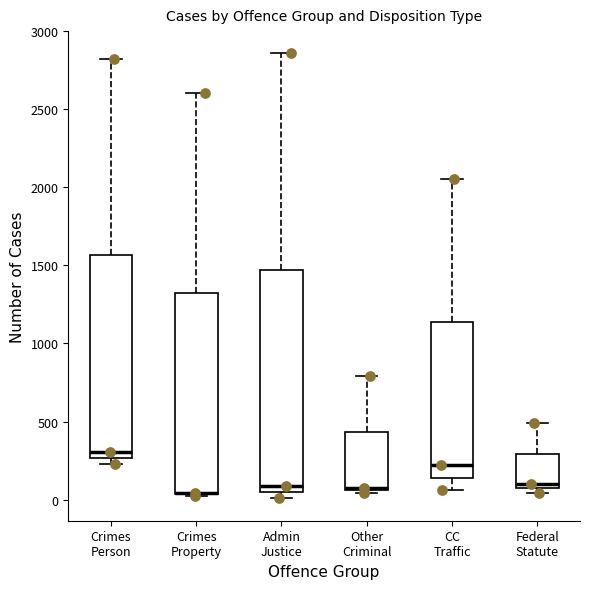

Which box is the tallest, from its lower edge to its upper edge?

Admin Justice